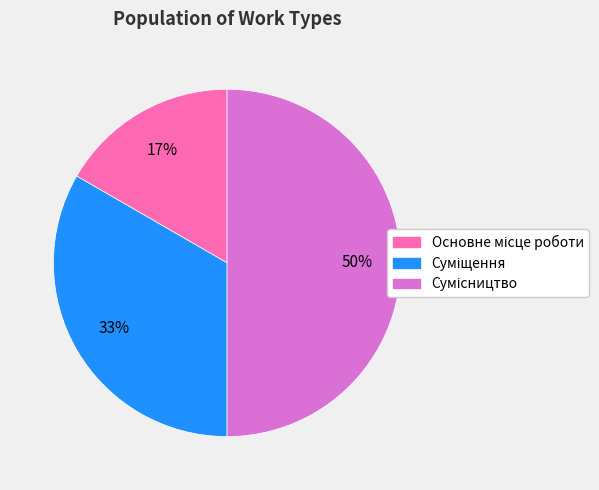

How many slices are in this pie chart?

3